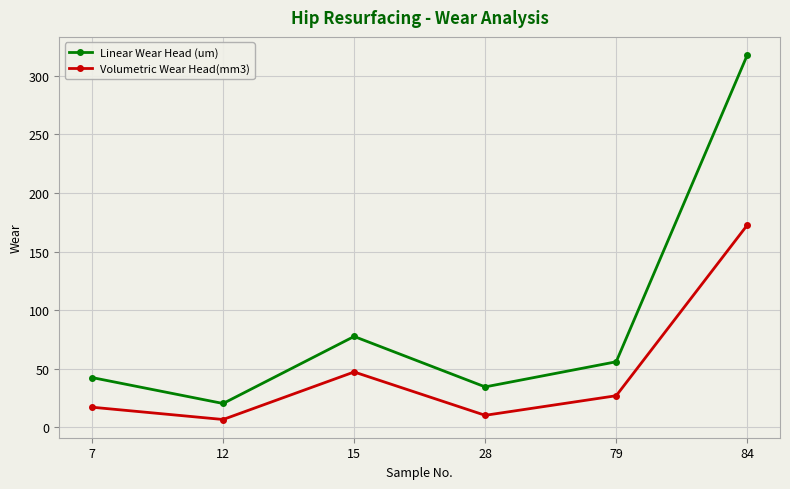

True or false: Volumetric Wear Head(mm3) and Linear Wear Head (um) intersect in this chart.

False